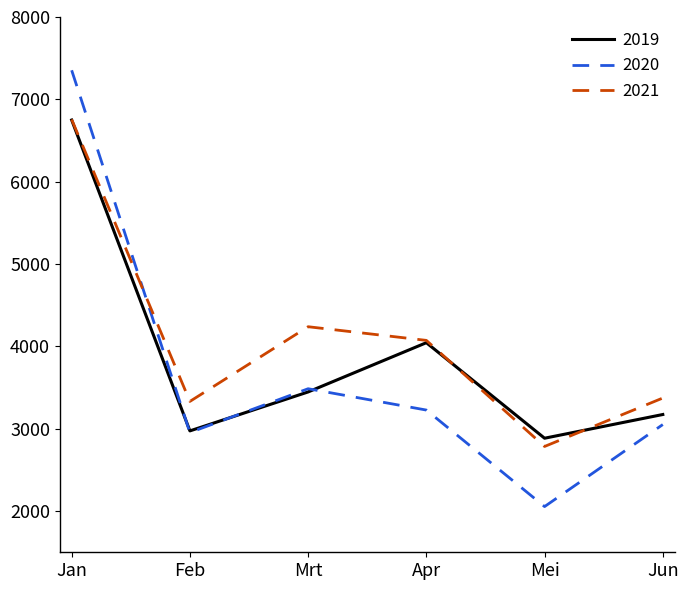

At which category does the chart reach its minimum across all series?

Mei